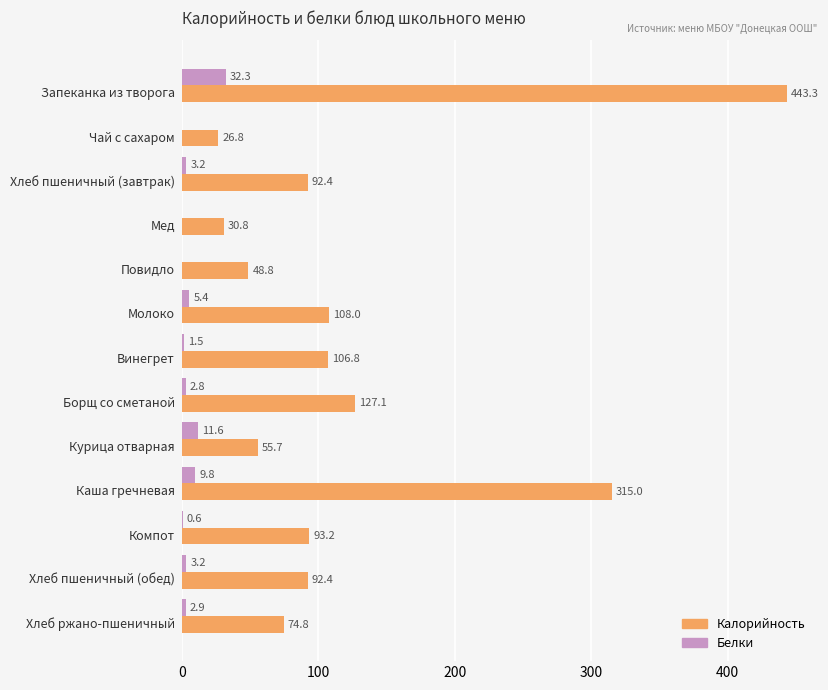

What are all the series names shown in the legend?

Калорийность, Белки